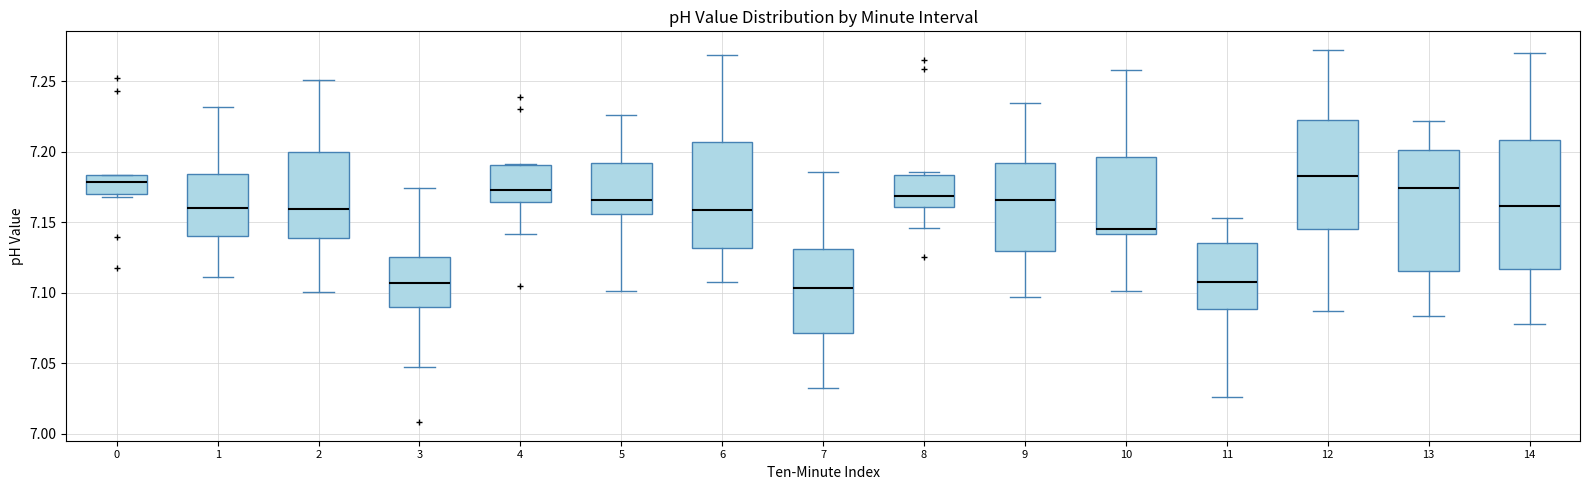

Reading left to right, transcribe this box plot: for each box, give where its median line is, the range the box spans, and where its two whiskers end, as read against the y-axis. The values are not printed on the chart, so give them approximately, as read against the axis.

0: median 7.180, box 7.170 to 7.185, whiskers 7.170 (just below the box's lower edge) to 7.185
1: median 7.160, box 7.140 to 7.185, whiskers 7.110 to 7.230
2: median 7.160, box 7.140 to 7.200, whiskers 7.100 to 7.250
3: median 7.105, box 7.090 to 7.125, whiskers 7.045 to 7.175
4: median 7.175, box 7.165 to 7.190, whiskers 7.140 to 7.190
5: median 7.165, box 7.155 to 7.190, whiskers 7.100 to 7.225
6: median 7.160, box 7.130 to 7.205, whiskers 7.105 to 7.270
7: median 7.105, box 7.070 to 7.130, whiskers 7.035 to 7.185
8: median 7.170, box 7.160 to 7.185, whiskers 7.145 to 7.185 (just above the box's upper edge)
9: median 7.165, box 7.130 to 7.190, whiskers 7.095 to 7.235
10: median 7.145, box 7.140 to 7.195, whiskers 7.100 to 7.260
11: median 7.110, box 7.090 to 7.135, whiskers 7.025 to 7.155
12: median 7.185, box 7.145 to 7.220, whiskers 7.085 to 7.270
13: median 7.175, box 7.115 to 7.200, whiskers 7.085 to 7.220
14: median 7.160, box 7.115 to 7.210, whiskers 7.080 to 7.270